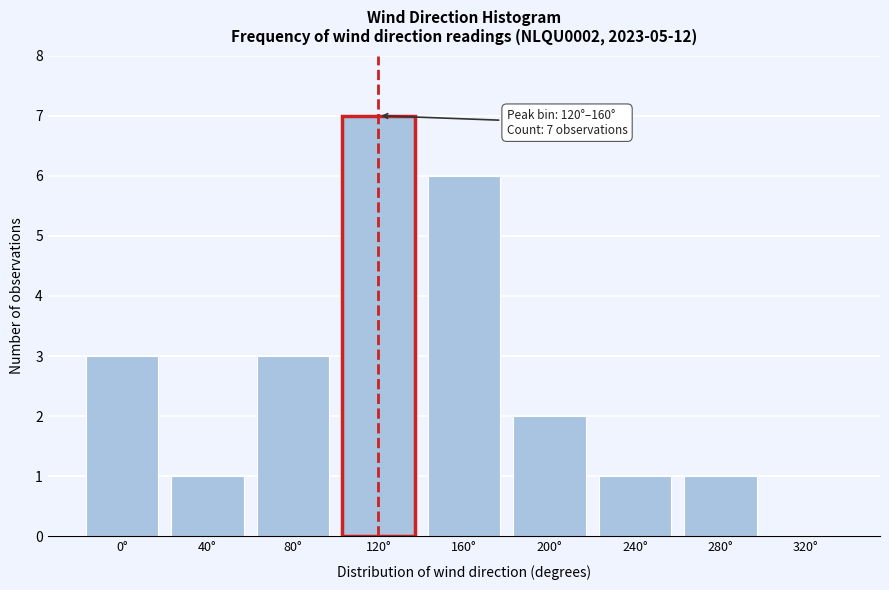

Reading left to right, list all the values displayed in this chart.

0°=3	40°=1	80°=3	120°=7	160°=6	200°=2	240°=1	280°=1	320°=0